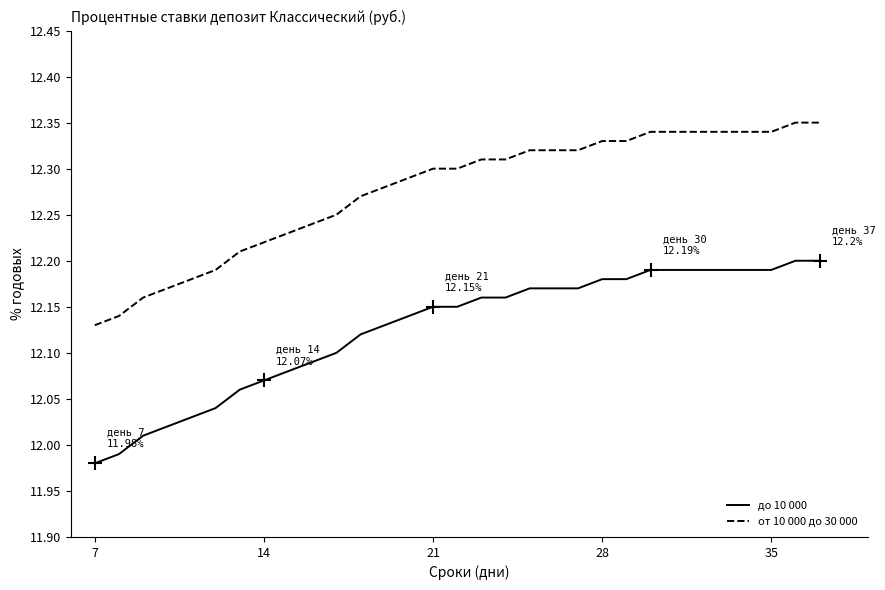

True or false: до 10 000 and от 10 000 до 30 000 intersect in this chart.

False